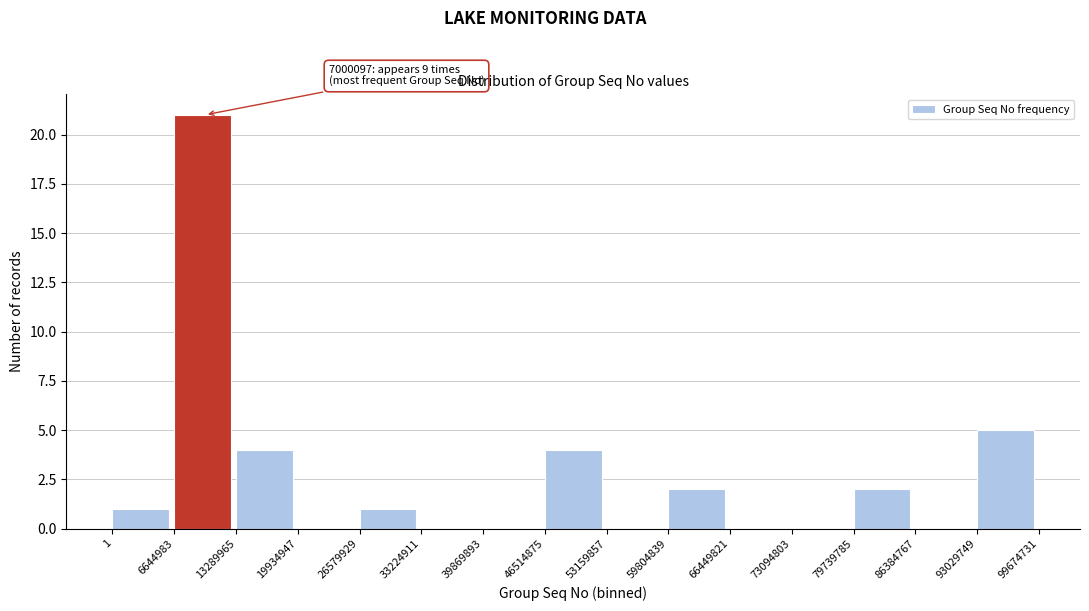

Which range on the x-axis has the tallest bar?

6644983 to 13289965